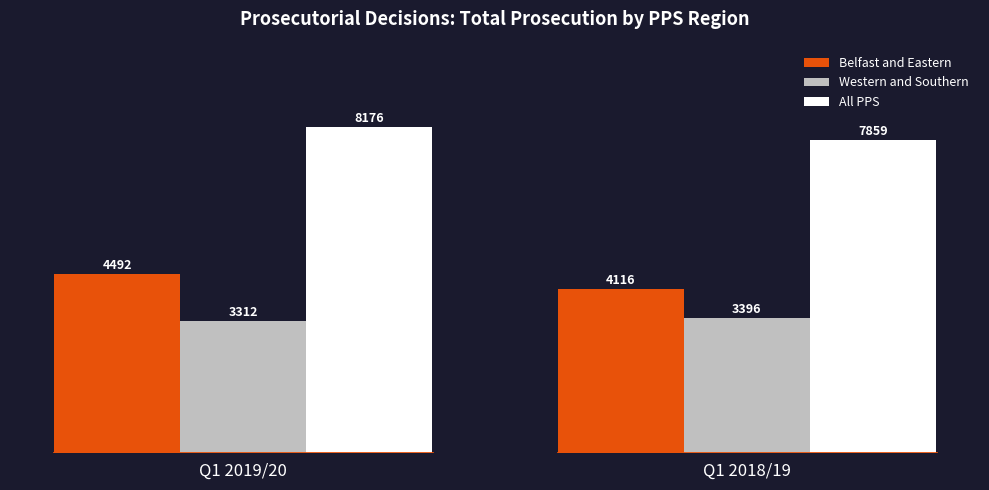

What is the value of the Belfast and Eastern bar at the 1st from the left?

4492